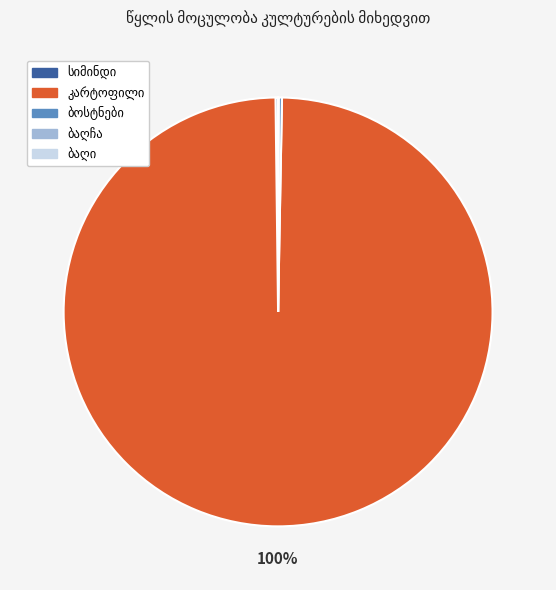

To the nearest percent, what is the difference between the largest and smallest slice percentages?

100%